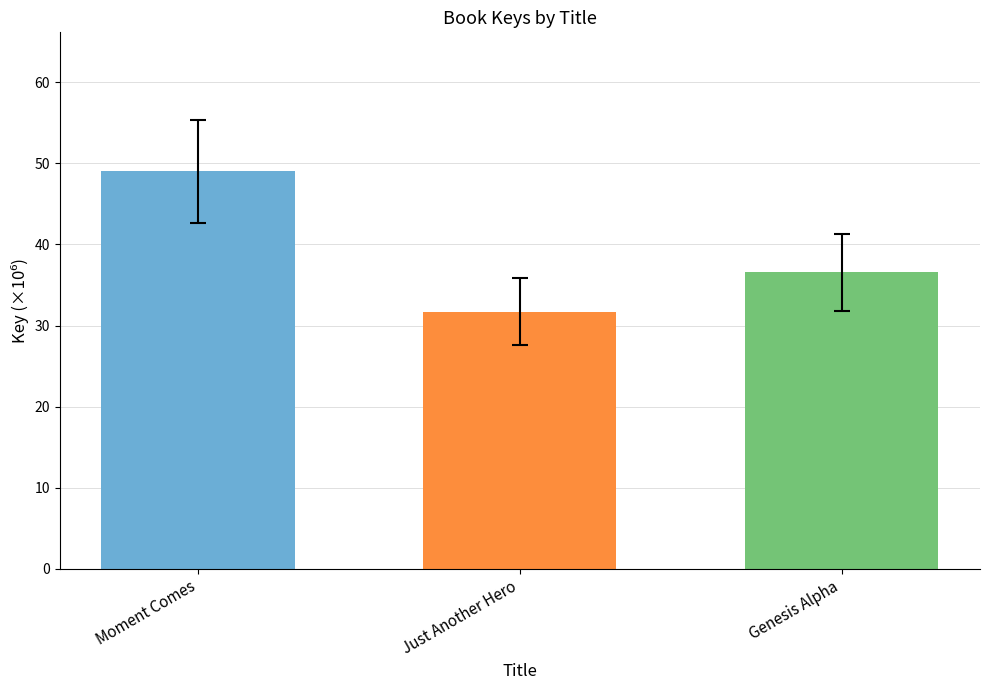

Which label corresponds to the smallest value in the chart?

Just Another Hero